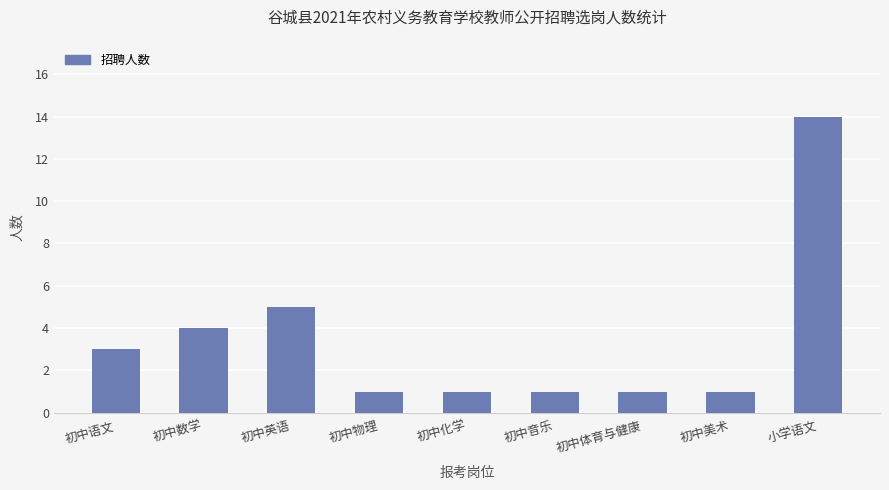

Reading left to right, extract all data points from this chart.

初中语文=3	初中数学=4	初中英语=5	初中物理=1	初中化学=1	初中音乐=1	初中体育与健康=1	初中美术=1	小学语文=14